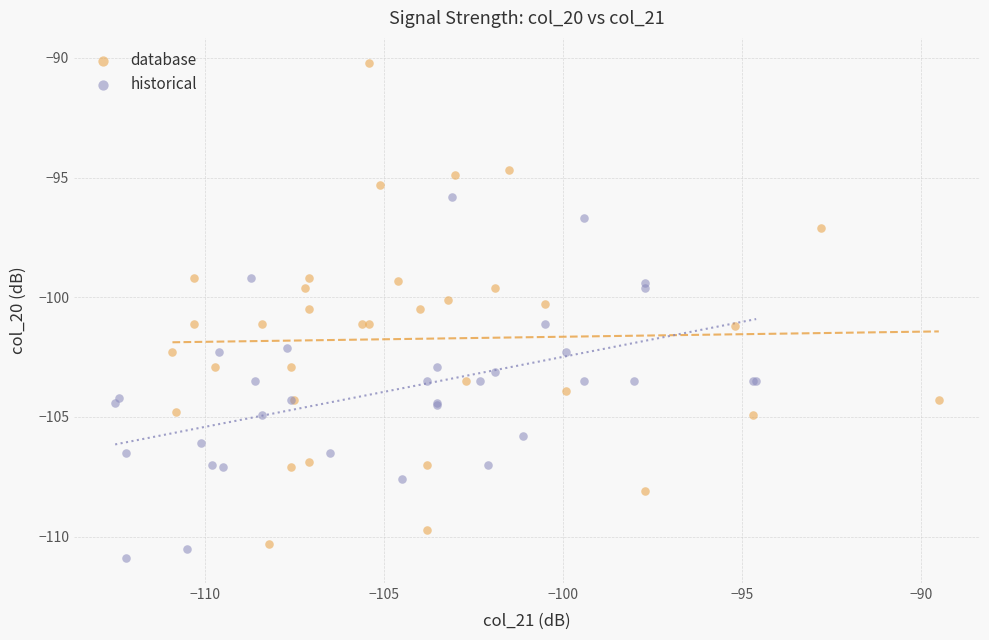

Which series contains the highest Y value?

database